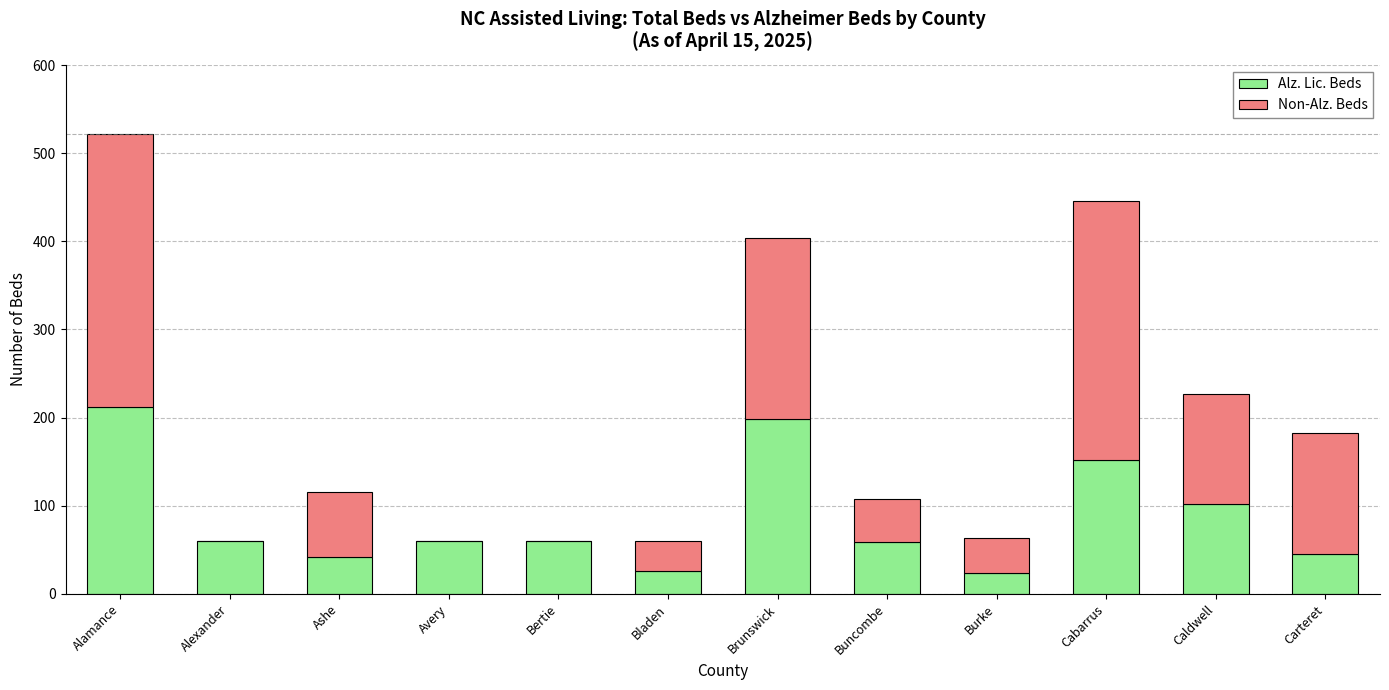

True or false: Alz. Lic. Beds has a value of 60 at Alexander.

True